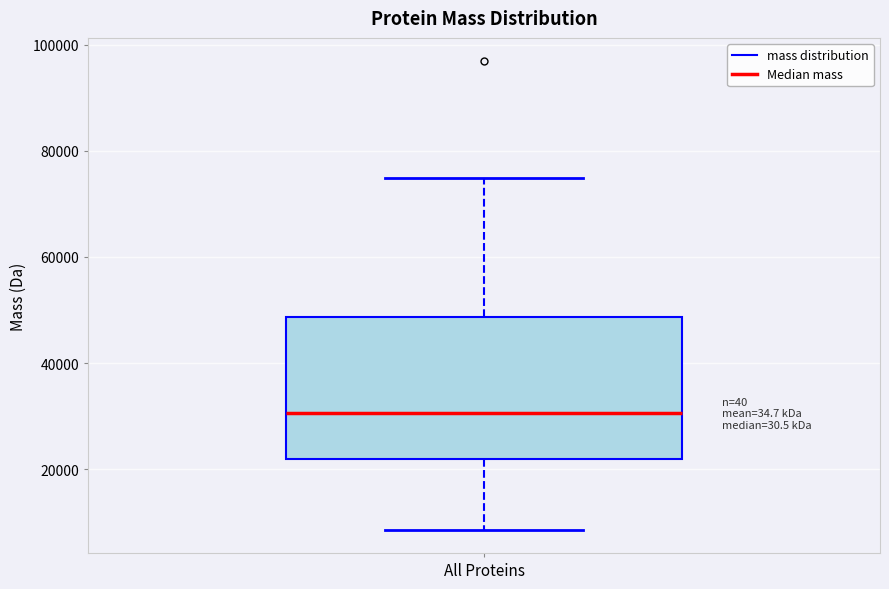

Where is the upper edge of the box for All Proteins on the y-axis? The values are not printed on the chart, so give them approximately, as read against the axis.

48000